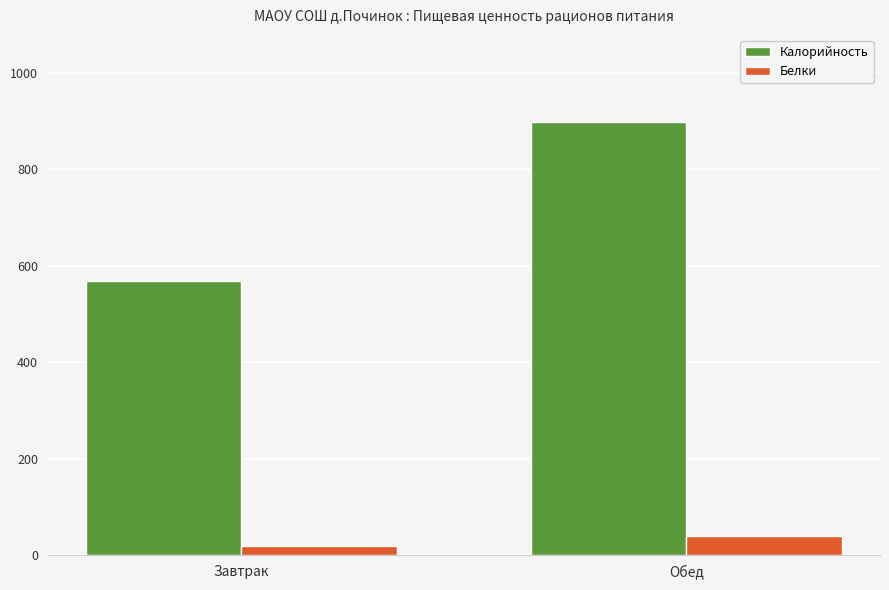

What is the sum of all Калорийность values?

1468